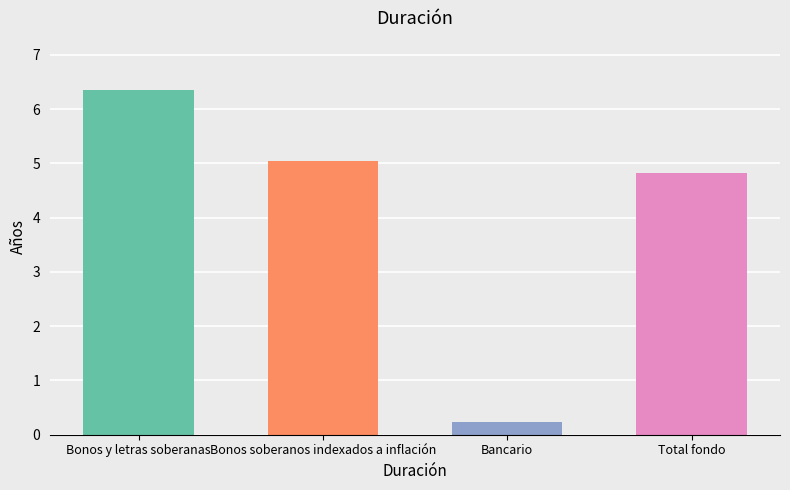

What is the label of the 1st bar from the right?

Total fondo